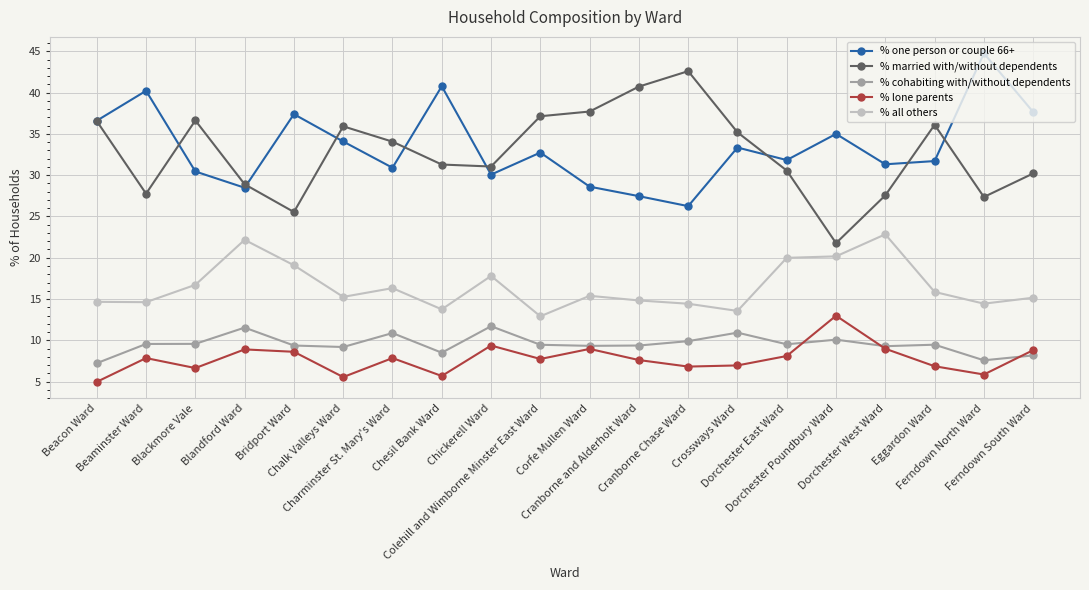

True or false: % married with/without dependents has more than 0 points higher than both neighbors.

True